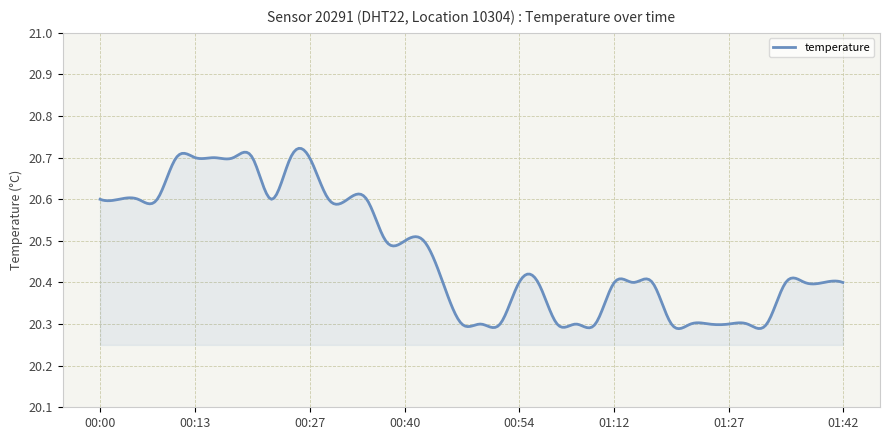

What is the difference between the maximum and minimum values?

0.4